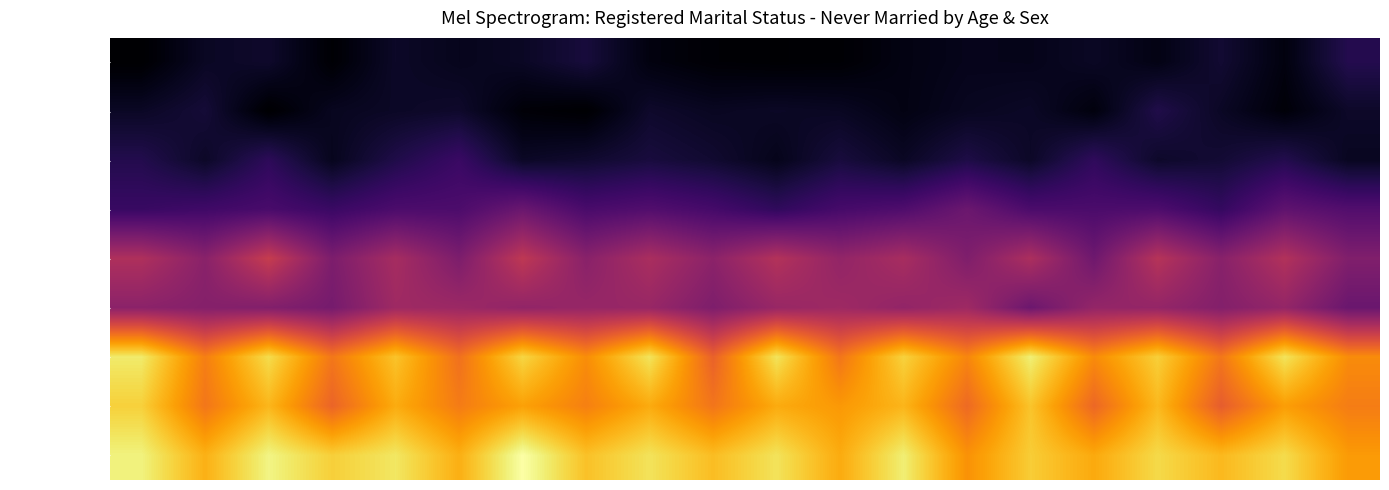

Which series has the largest total across all categories?

15-19 years